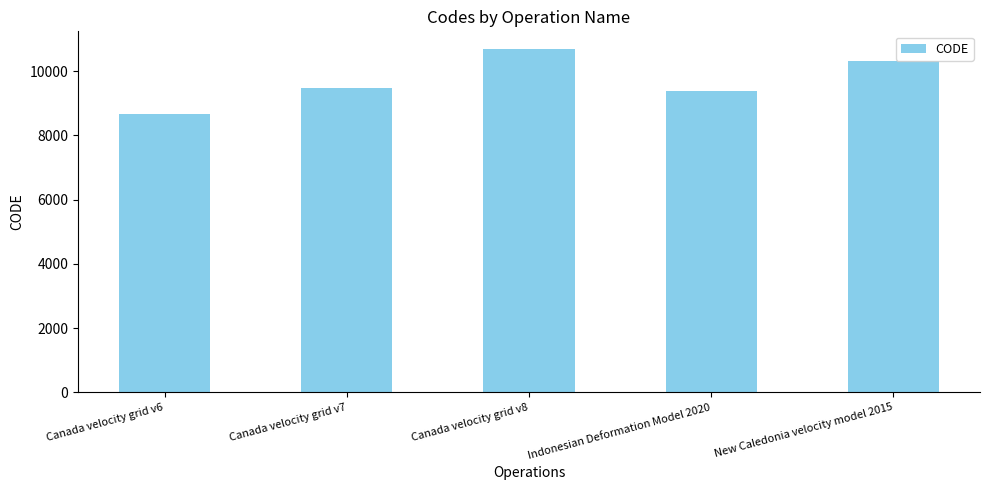

Reading right to left, transcribe all the data shown in this chart.

10323	9375	10707	9483	8676